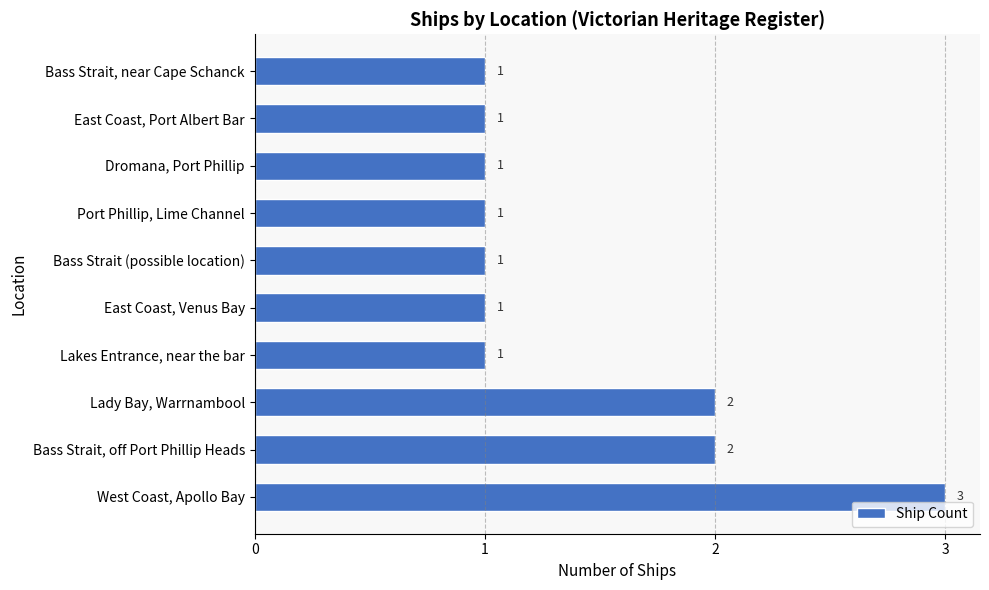

What is the average value?

1